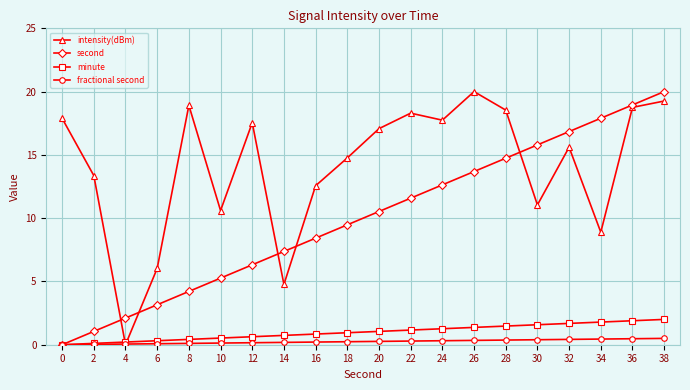

Where is intensity(dBm) nearest to the value 10?

10